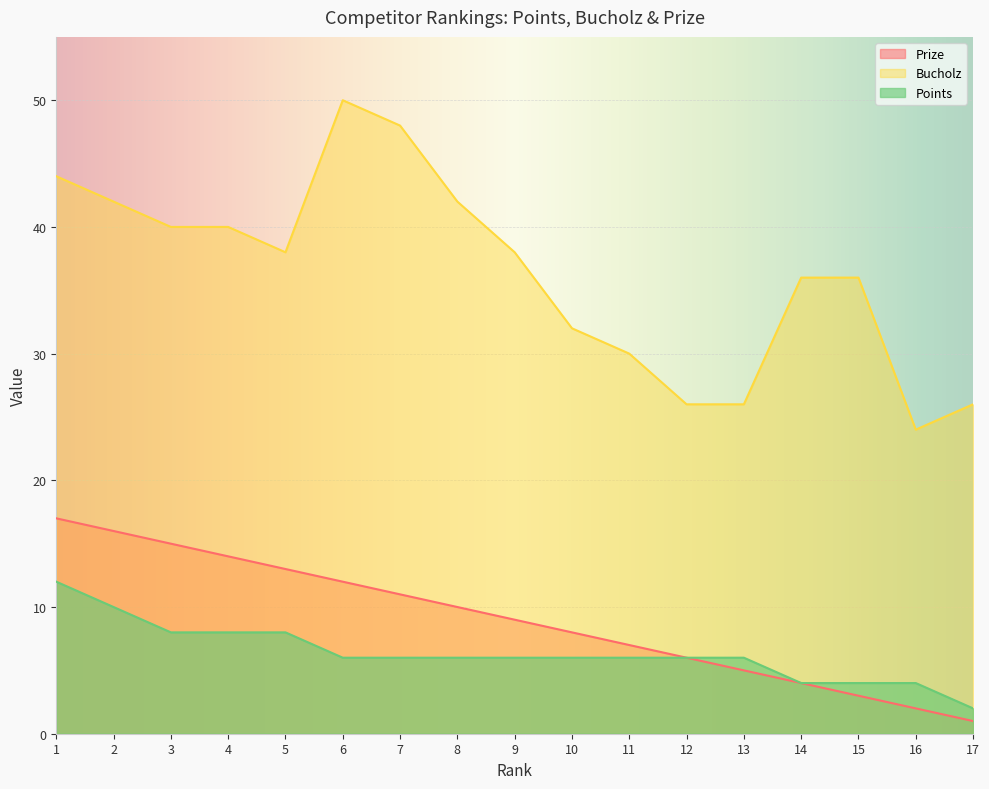

What is the minimum value for Points?

2